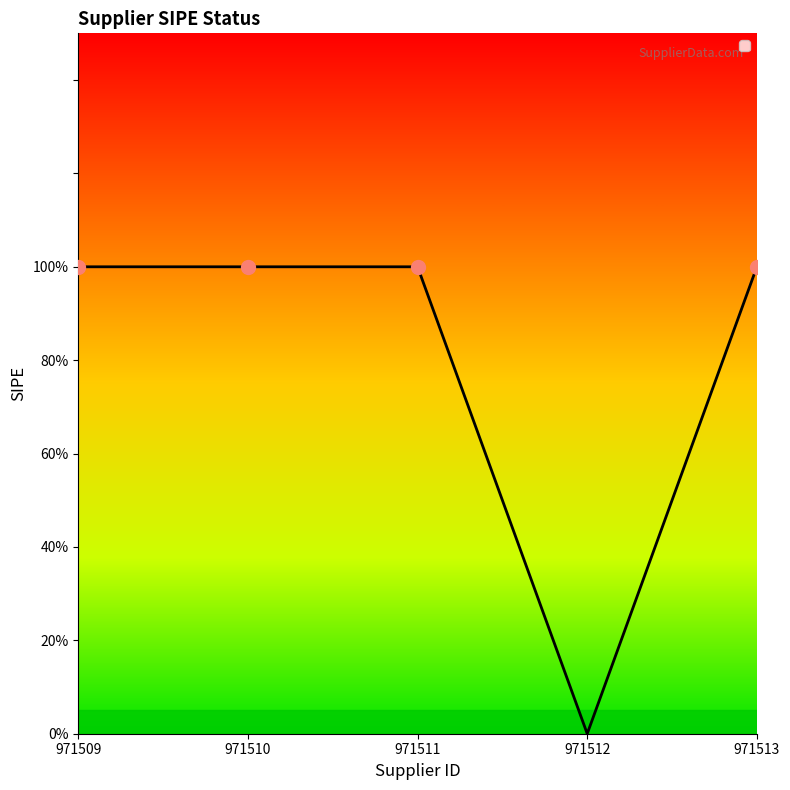

Does the chart have visible grid lines?

No